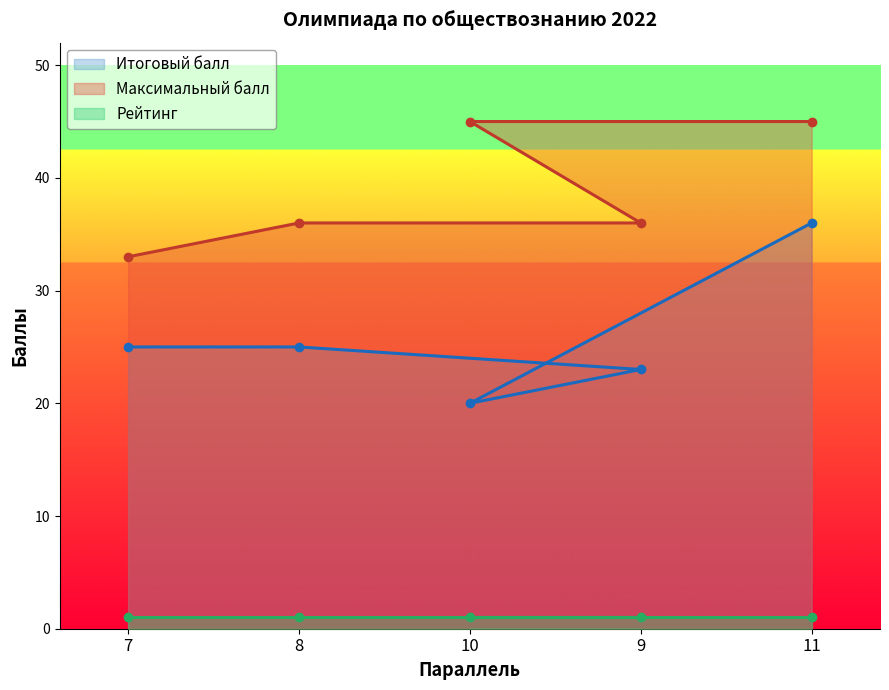

Reading left to right, transcribe all the data shown in this chart.

Итоговый балл: 7=25	8=25	10=20	9=23	11=36
Максимальный балл: 7=33	8=36	10=45	9=36	11=45
Рейтинг: 7=1	8=1	10=1	9=1	11=1